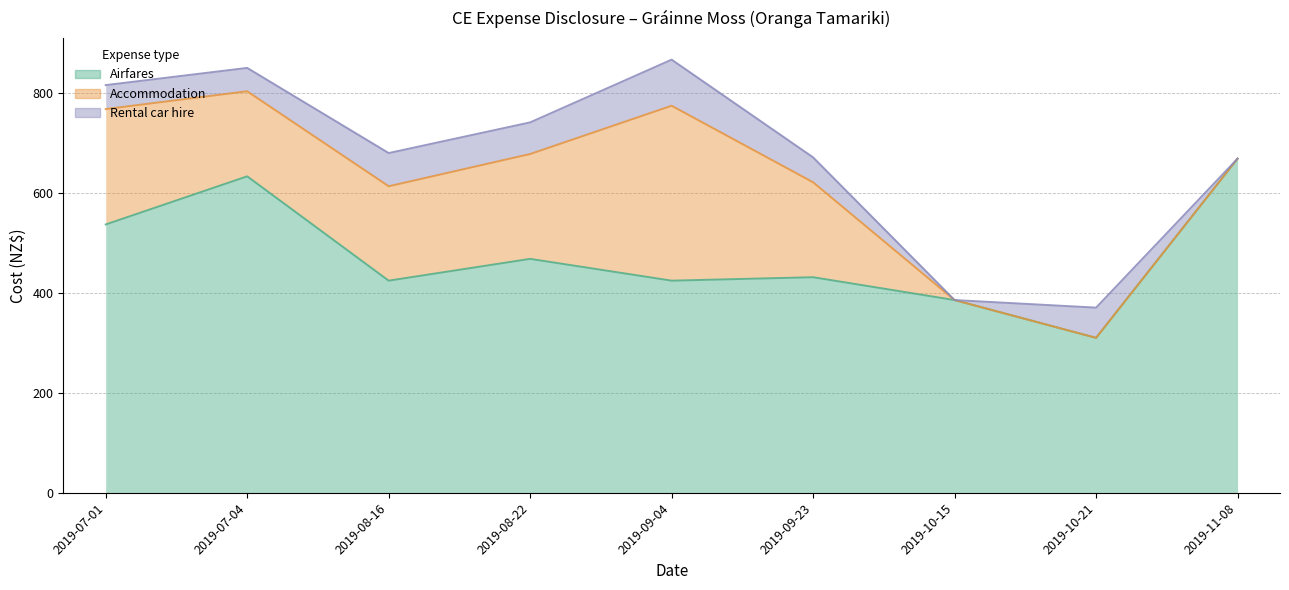

At how many categories does at least one series exceed 343?

8